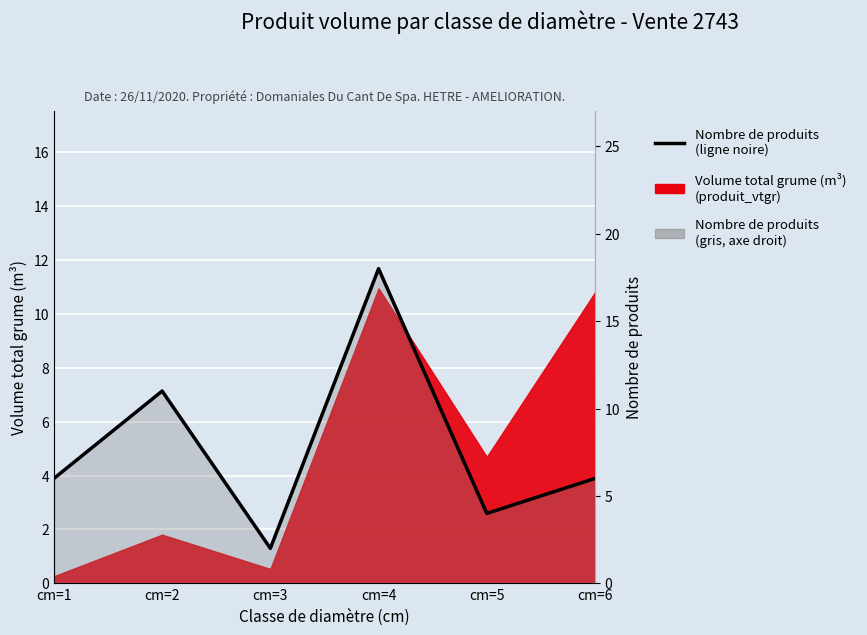

Rank the categories by value from highest to lowest.

cm=4, cm=2, cm=1, cm=6, cm=5, cm=3